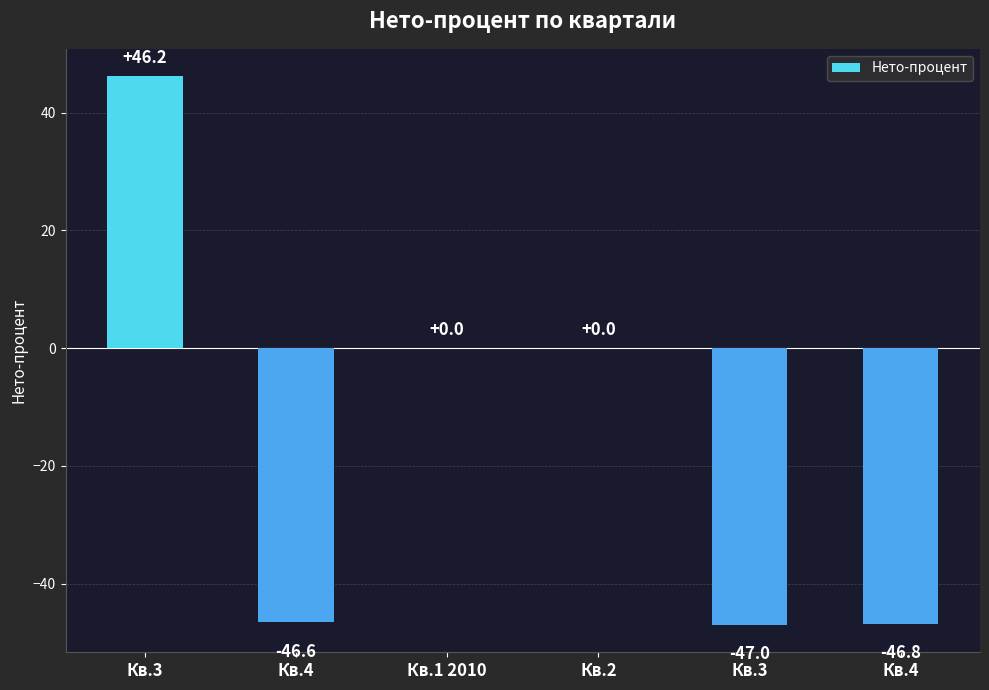

How many series are shown in this chart?

1